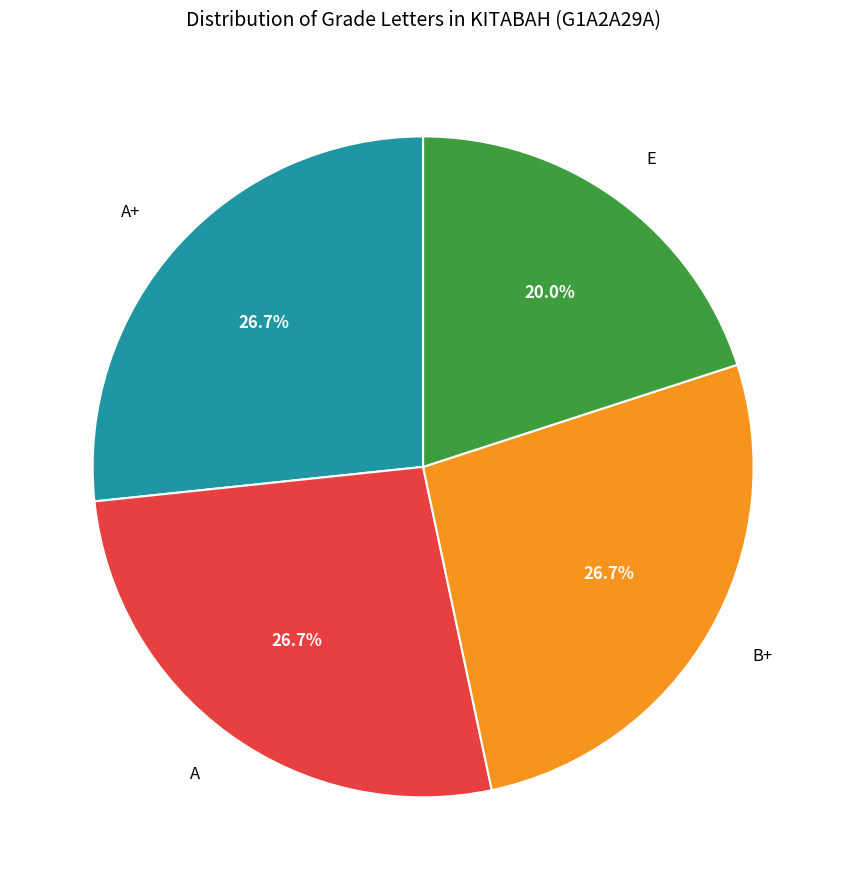

What is the total percentage of E and A?

46.7%